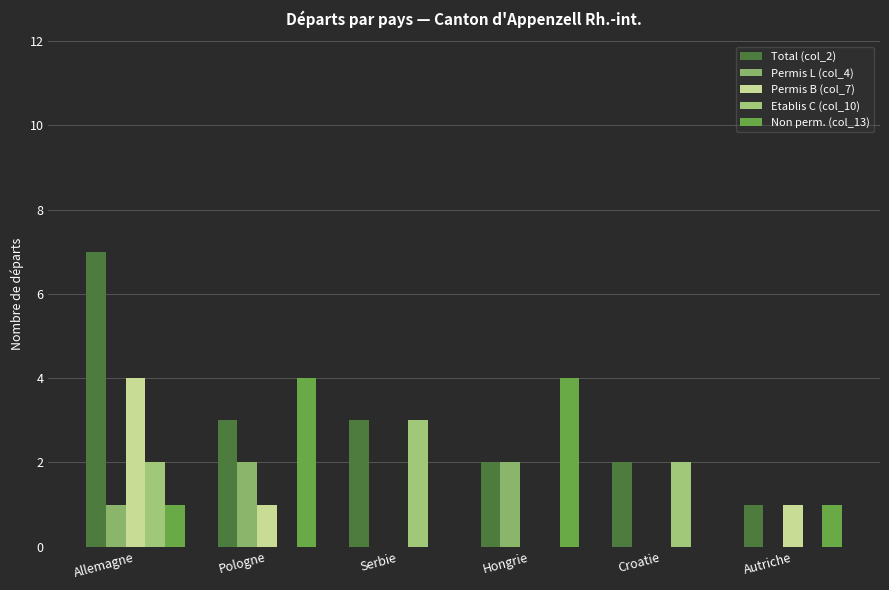

How many groups of bars are there?

6